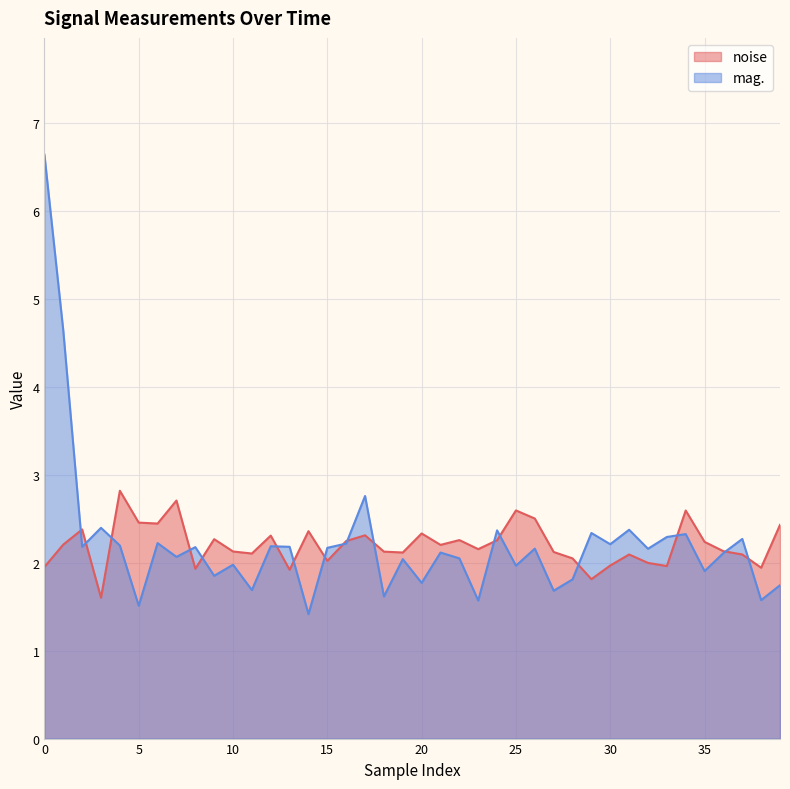

How many interior local peaks does the noise series have?

12